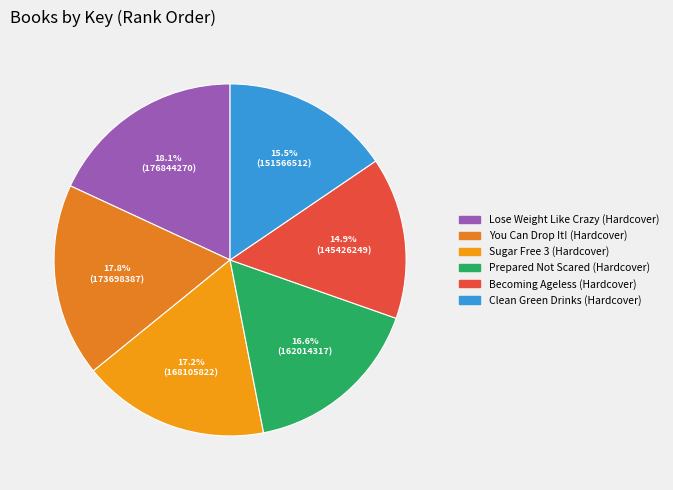

Combined, do You Can Drop It! (Hardcover) and Clean Green Drinks (Hardcover) account for over 50%?

No